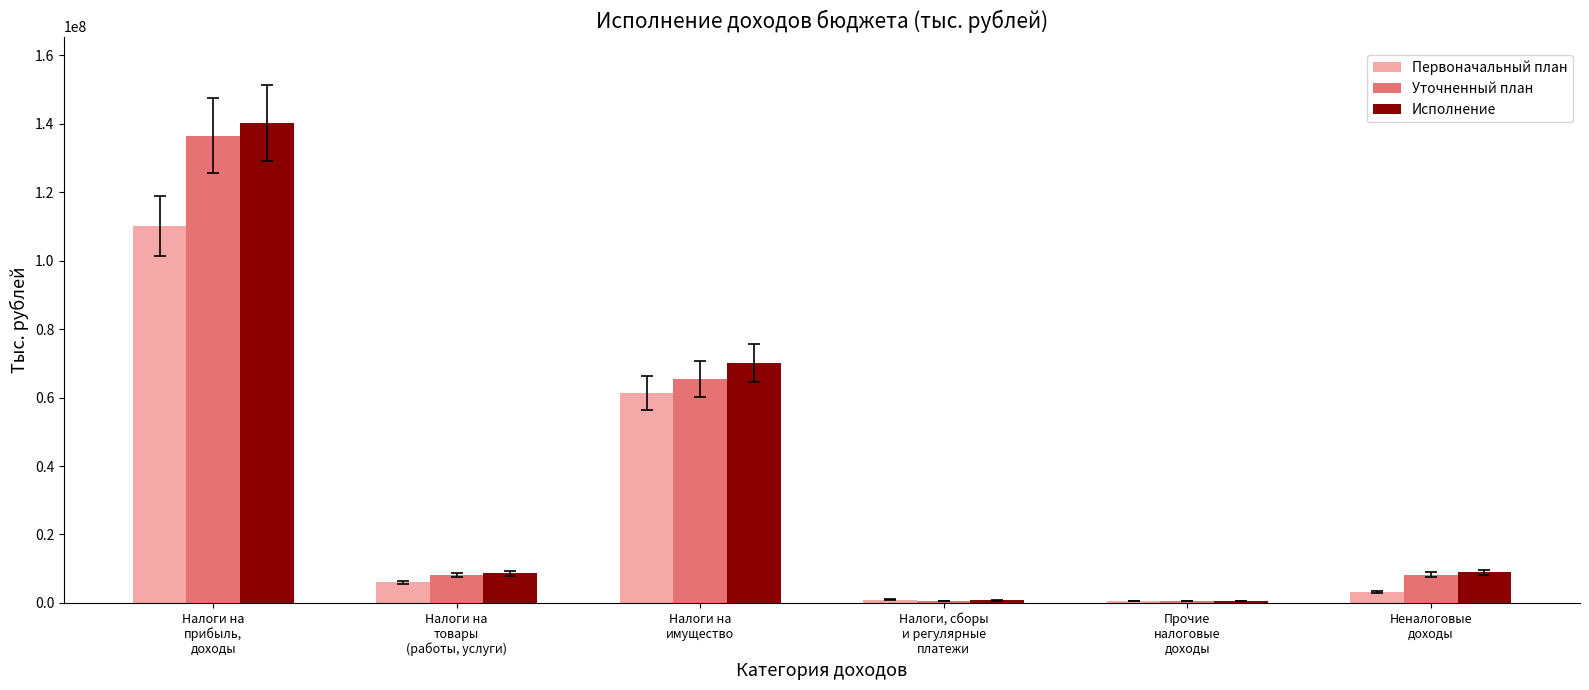

The Исполнение series shows 706788.4 at Налоги, сборы
и регулярные
платежи. True or false?

True